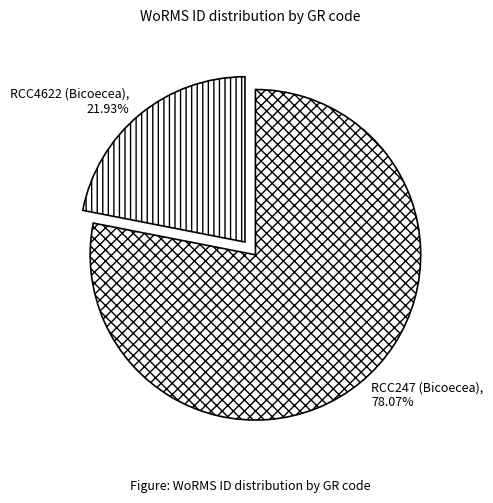

Which has a higher value, RCC4622 (Bicoecea) or RCC247 (Bicoecea)?

RCC247 (Bicoecea)